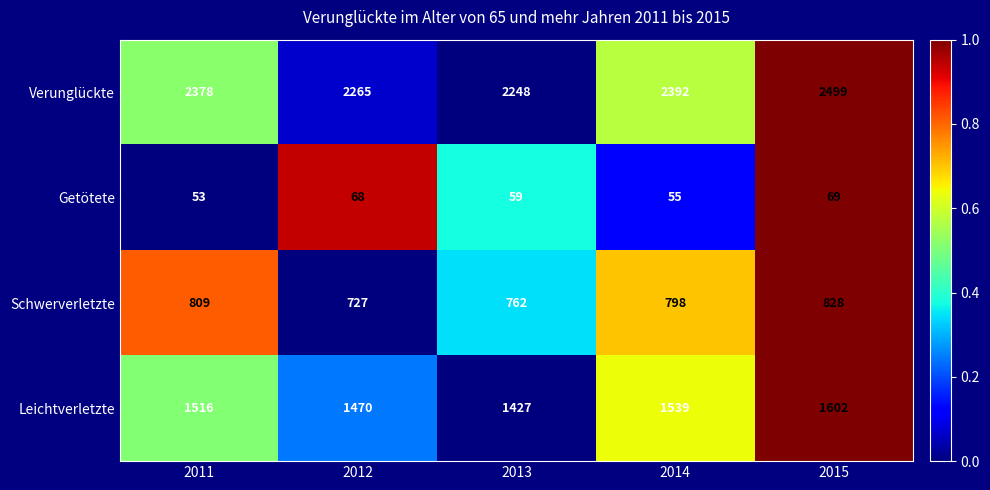

Which series has the widest spread of values?

Verunglückte